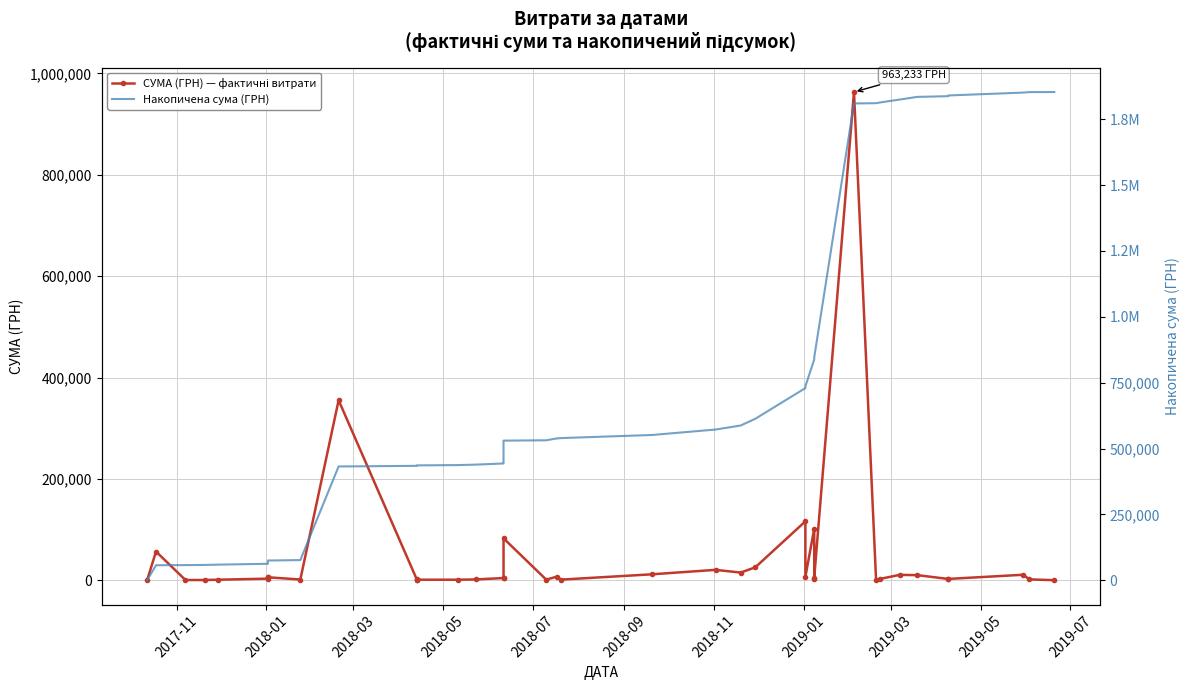

List the series in order of their overall mean, lowest first.

СУМА (ГРН) — фактичні витрати, Накопичена сума (ГРН)